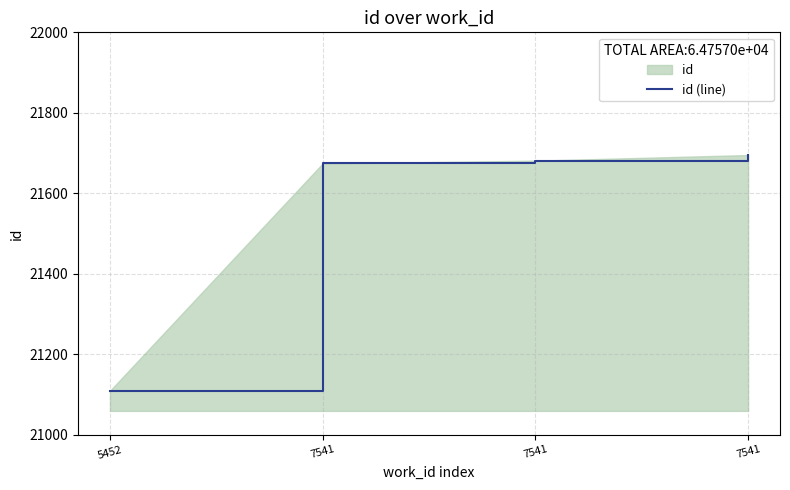

Reading left to right, what are all the values shown in this chart?

5452=21109	7541=21674	7541=21681	7541=21695